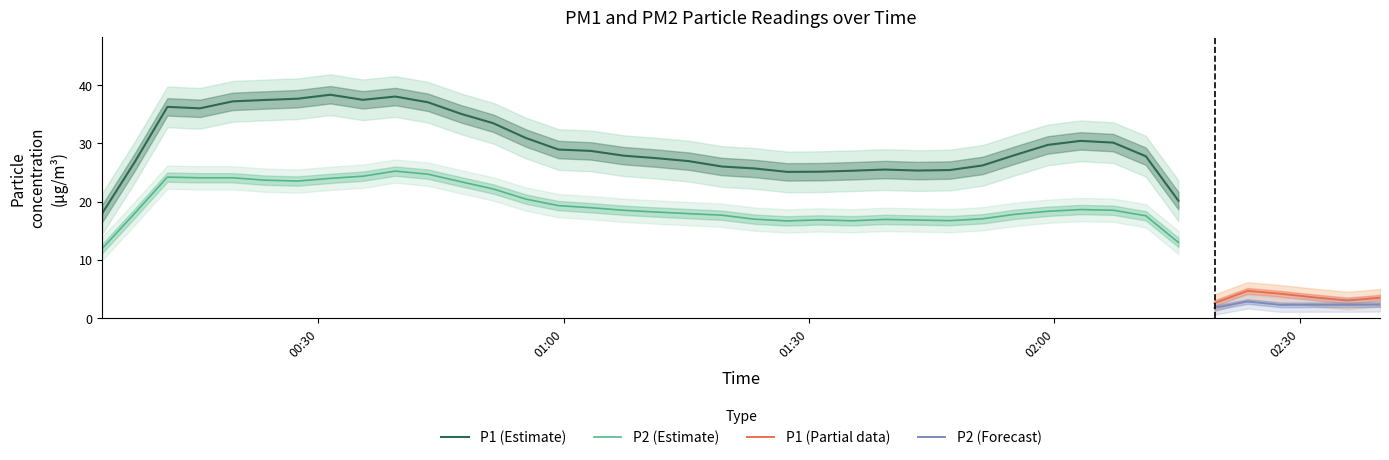

The P2 series shows 18.5 at 17. True or false?

True